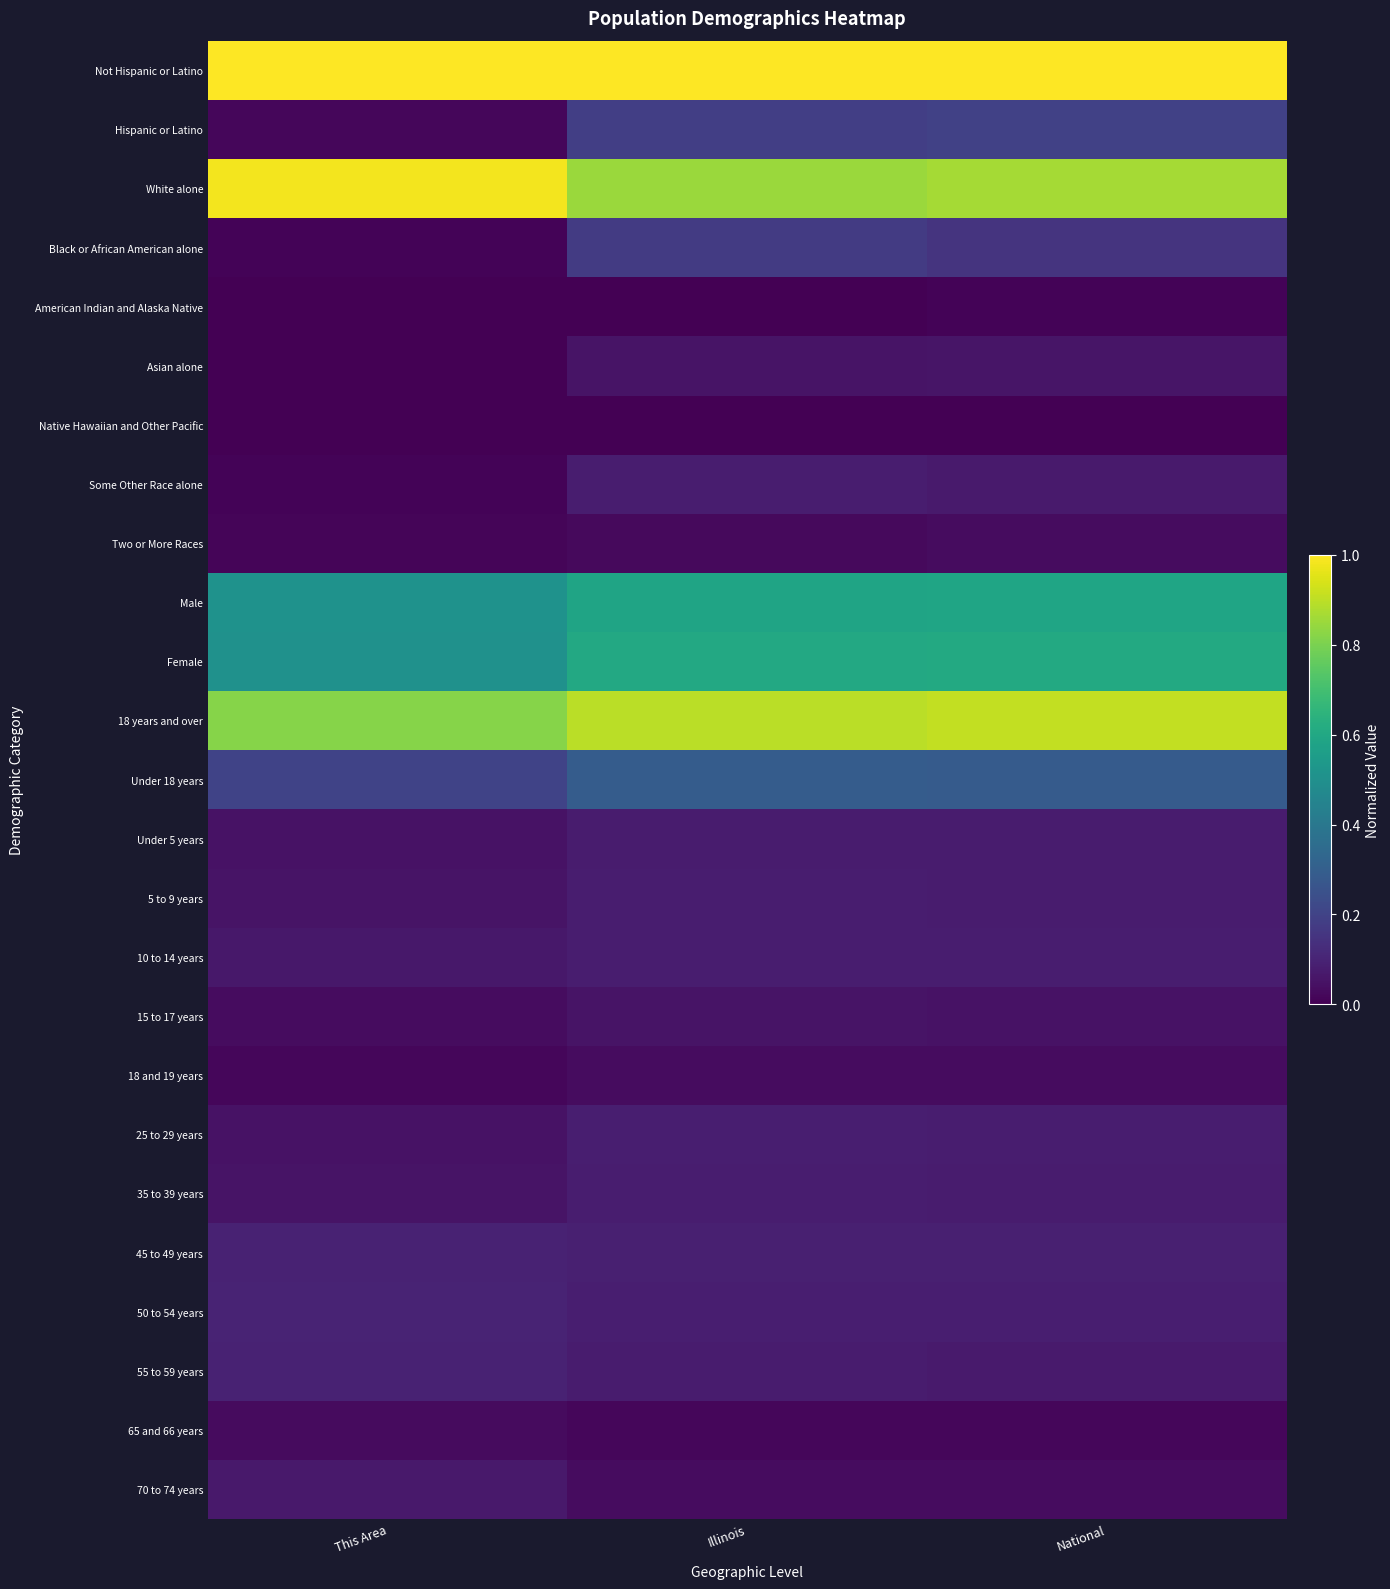

How many categories are shown in the chart?

3